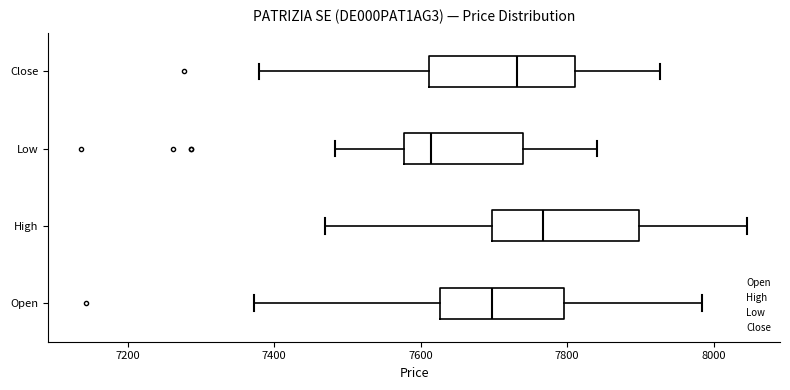

Which box has the furthest to the left median line?

Low